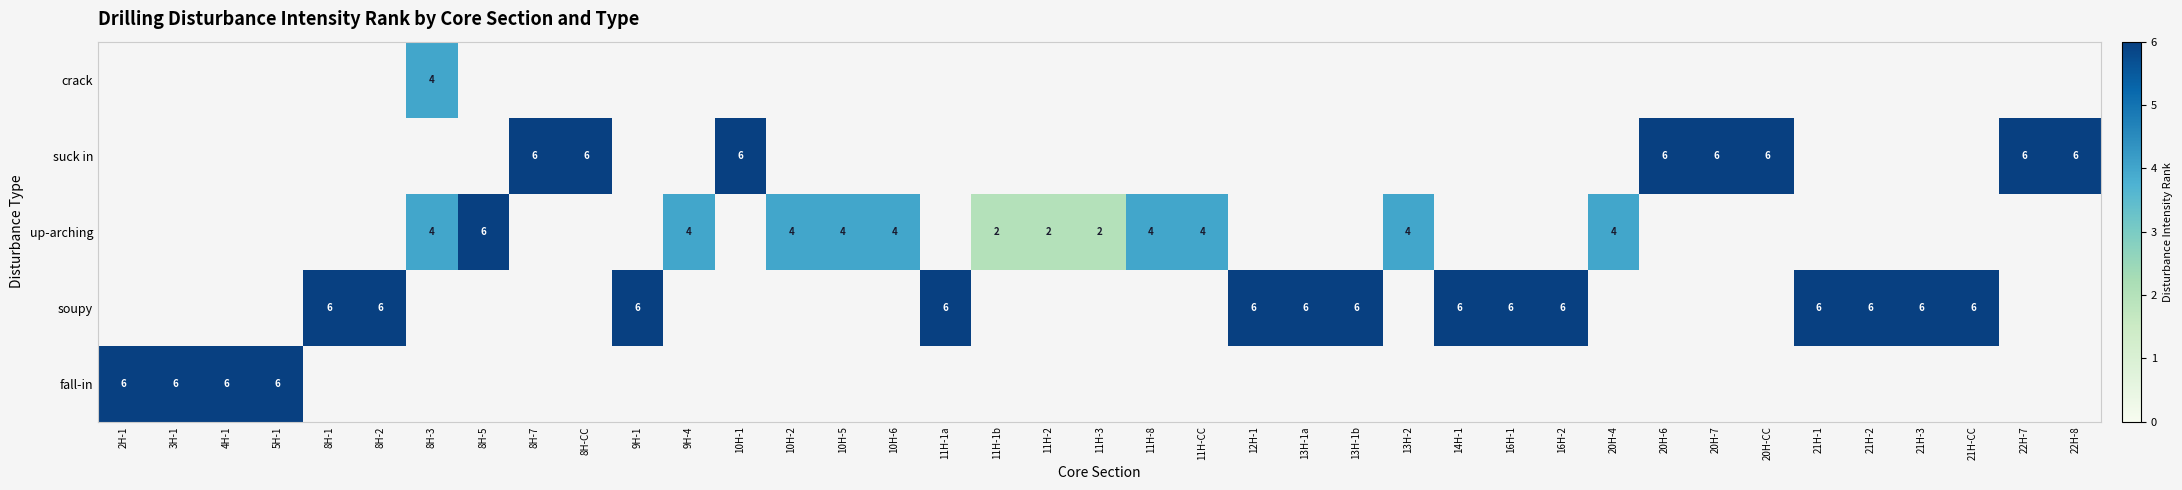

Is the value of crack at 8H-3 greater than the value of suck in at 20H-CC?

No